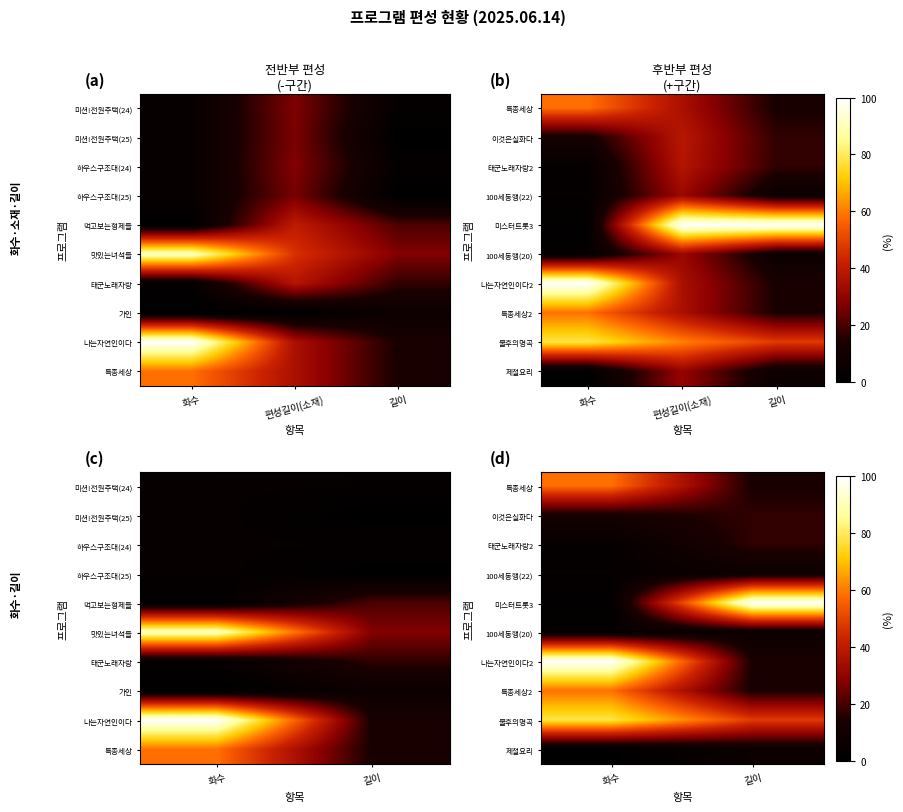

The 특종세상 series shows 13.8 at 길이. True or false?

True